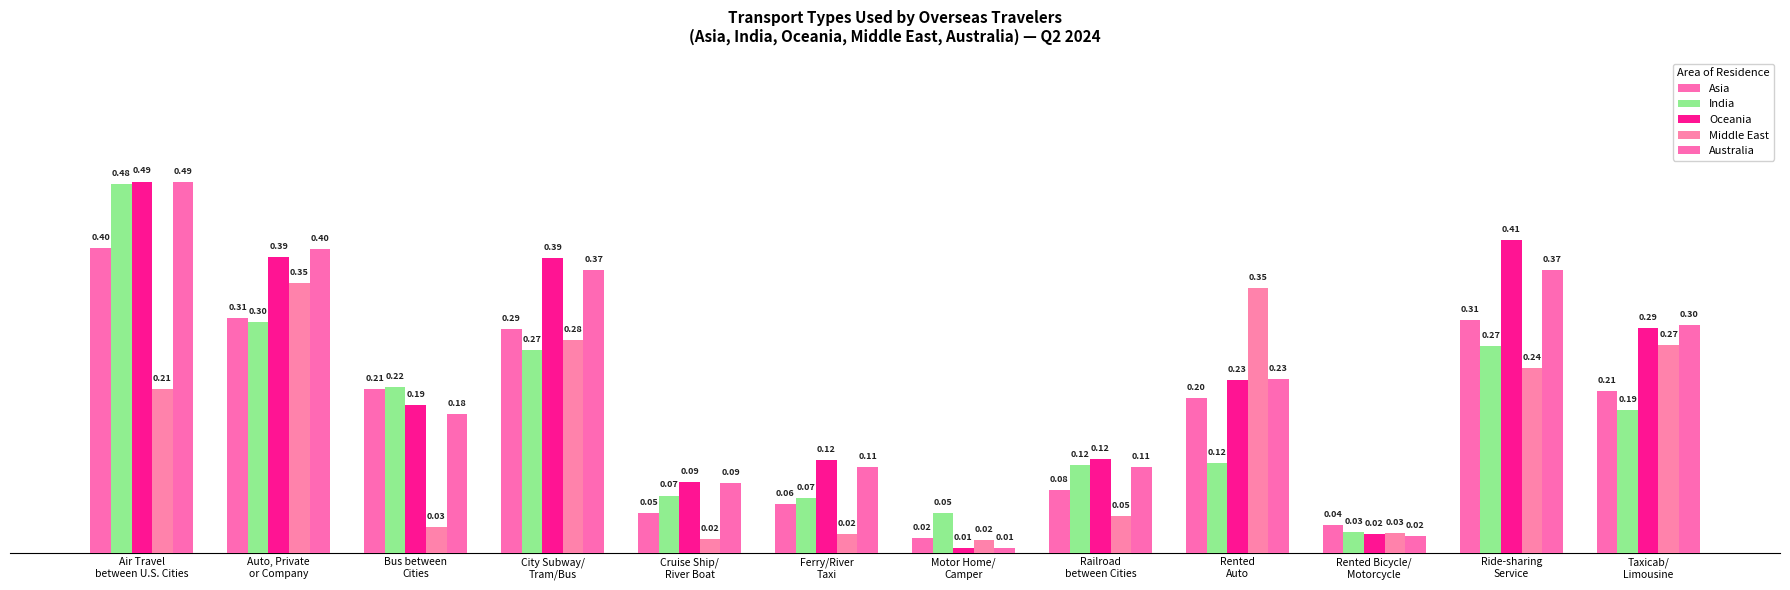

How many groups of bars are there?

12